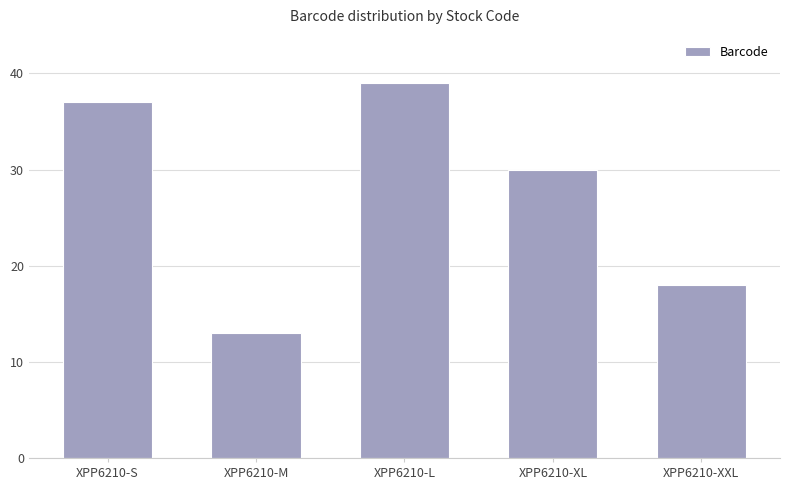

How many bars are there in total?

5